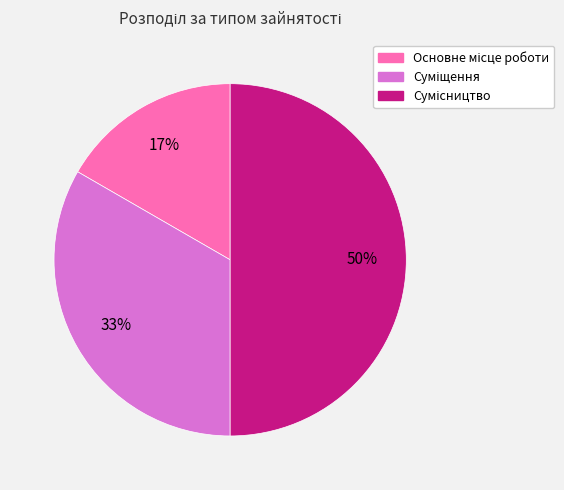

How many segments does this pie chart have?

3